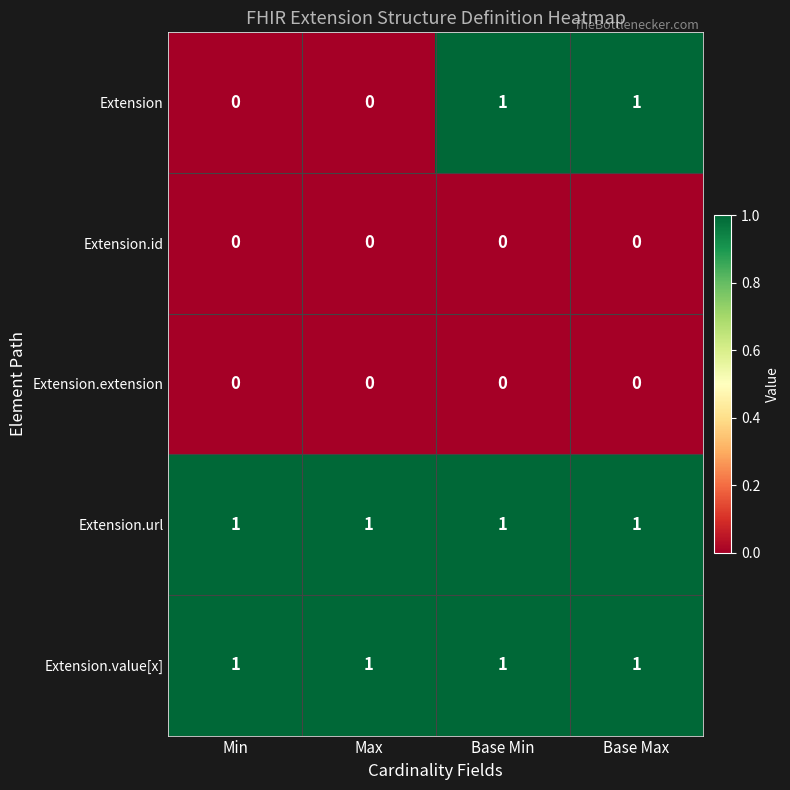

The Extension.id series shows 0 at Min. True or false?

True